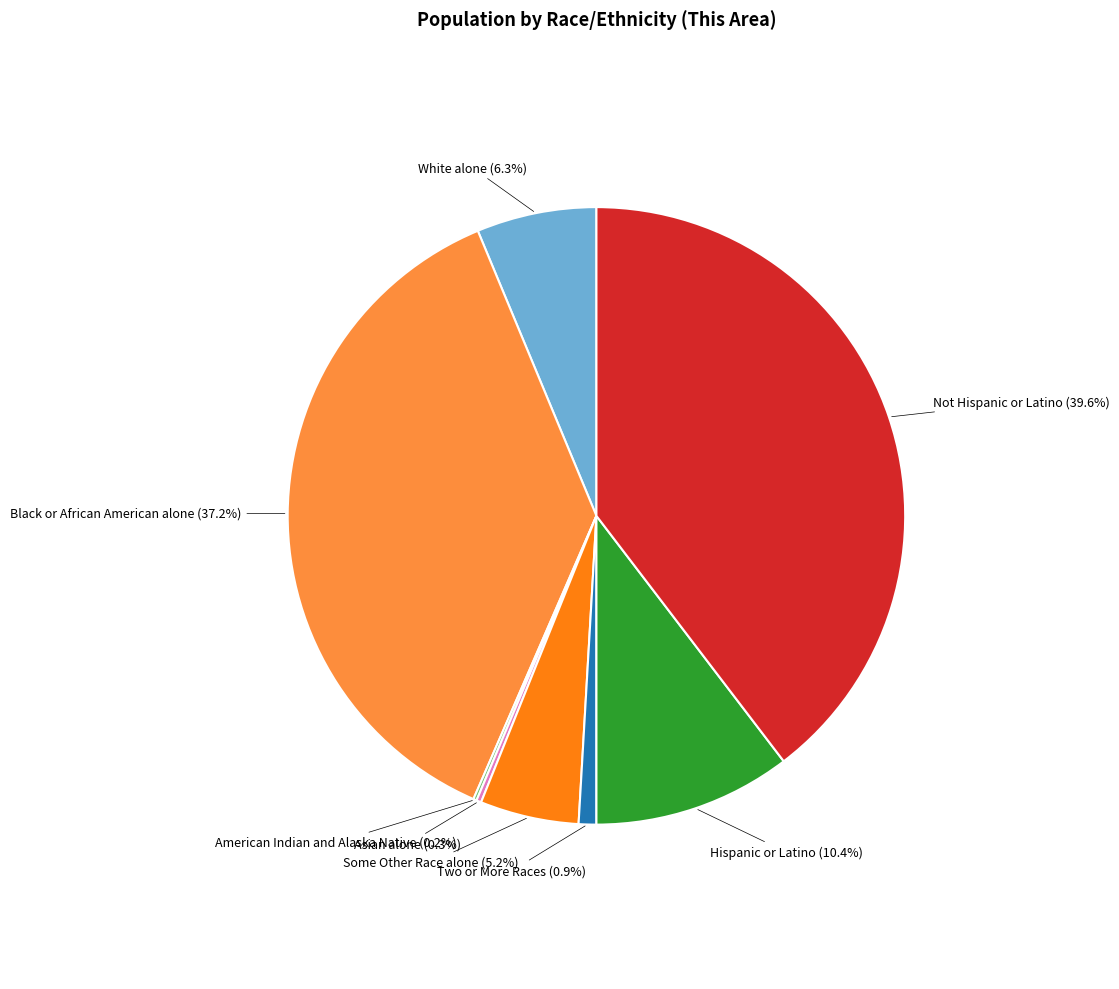

Is there any slice that represents more than half of the pie?

No